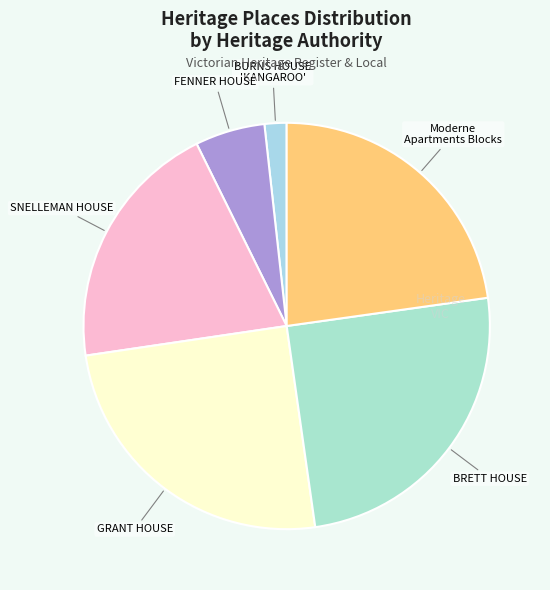

How many slices are in this pie chart?

6